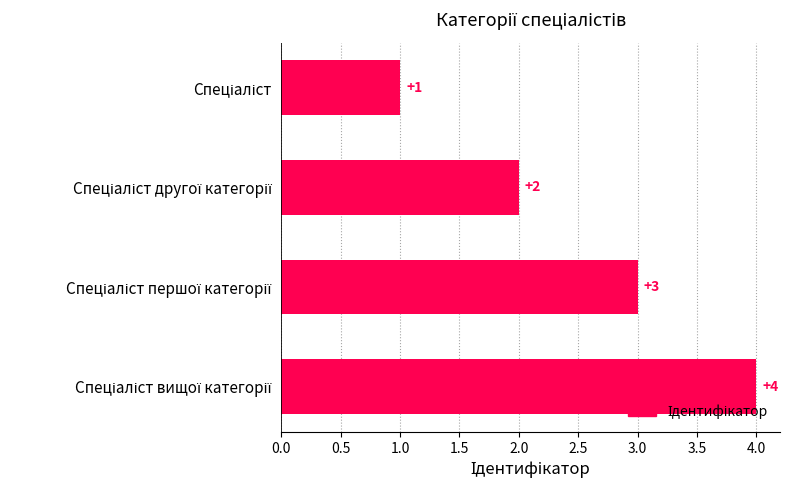

Count the values in the range 2 to 4.

3